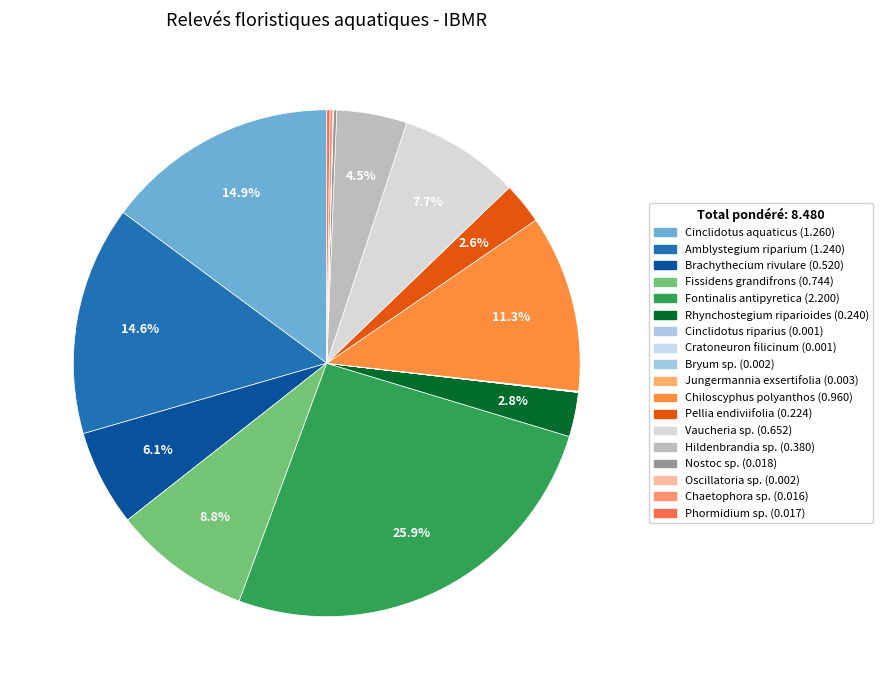

To the nearest percent, what is the difference between the Brachythecium rivulare and Cinclidotus aquaticus slice percentages?

9%